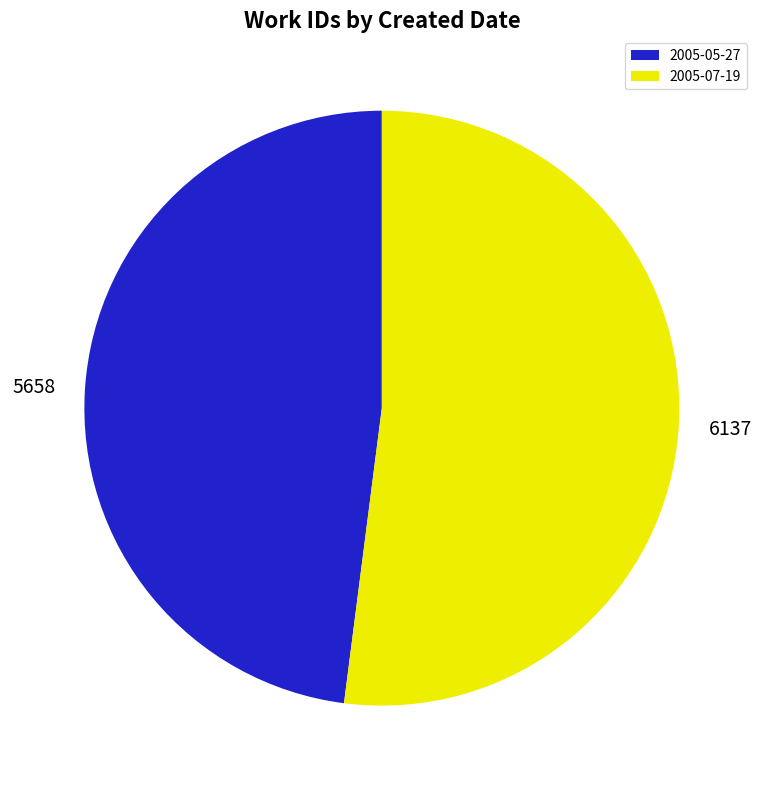

Is it true that 2005-07-19 is 52% of the pie?

True